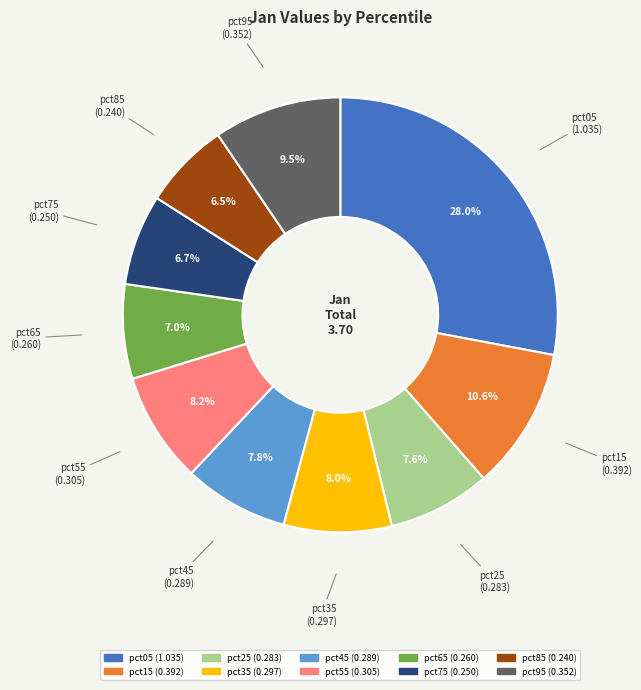

What portion of the pie excludes pct65?

93.0%